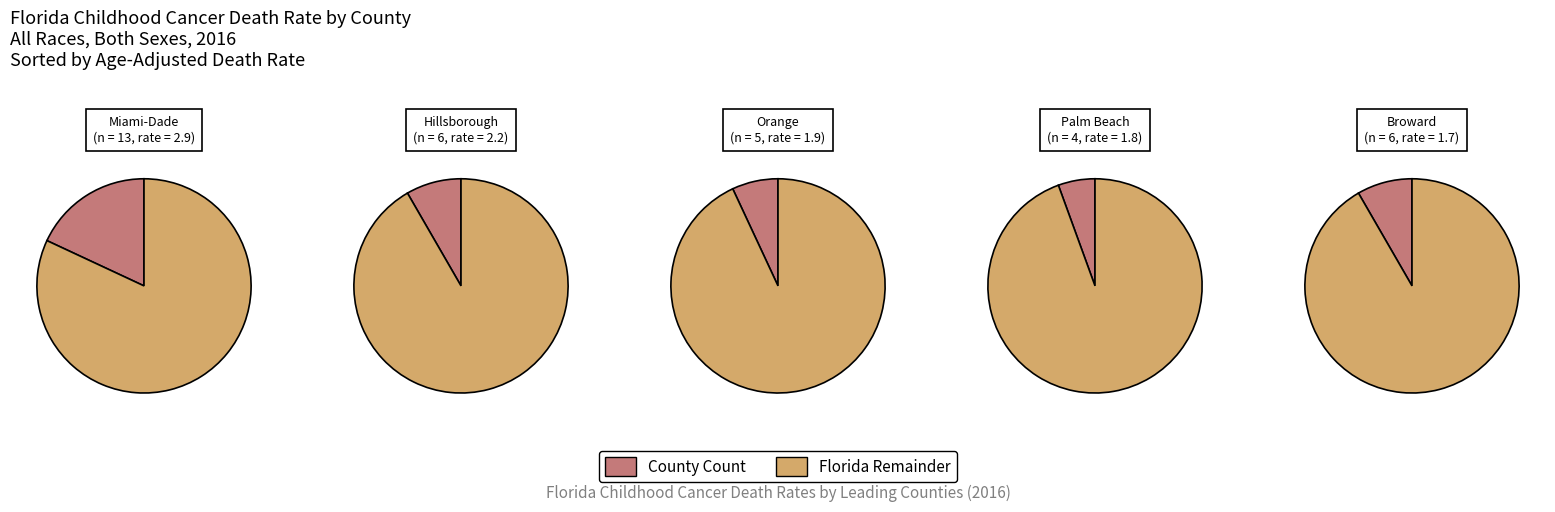

How many segments does this pie chart have?

2